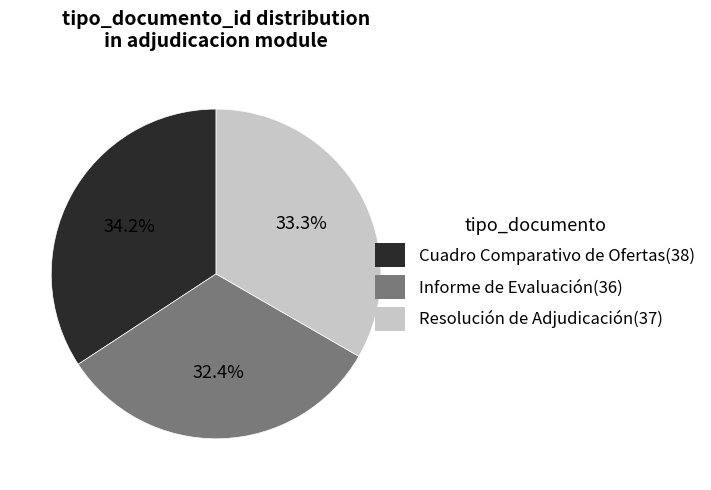

To the nearest percent, what percentage of the pie is Cuadro Comparativo de Ofertas?

34%